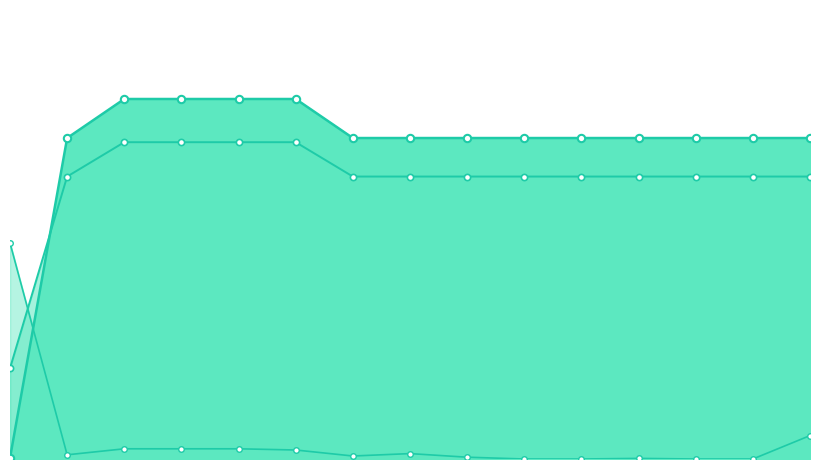

Which series contains the lowest Y value?

Залишок